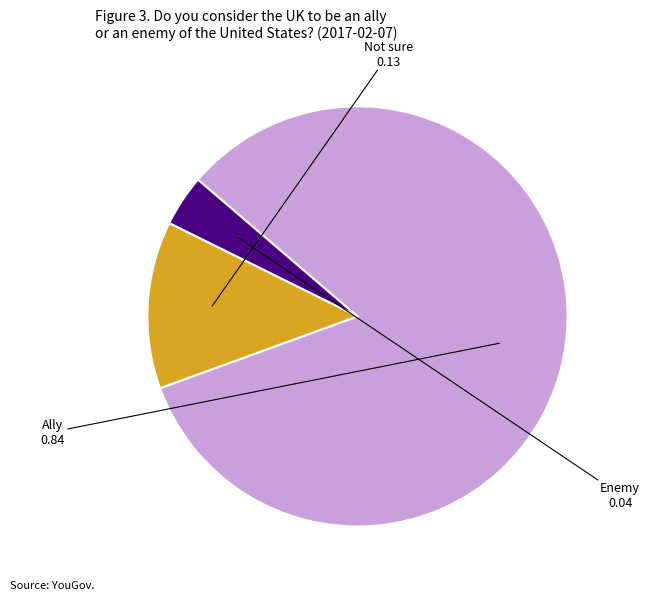

How many segments does this pie chart have?

3